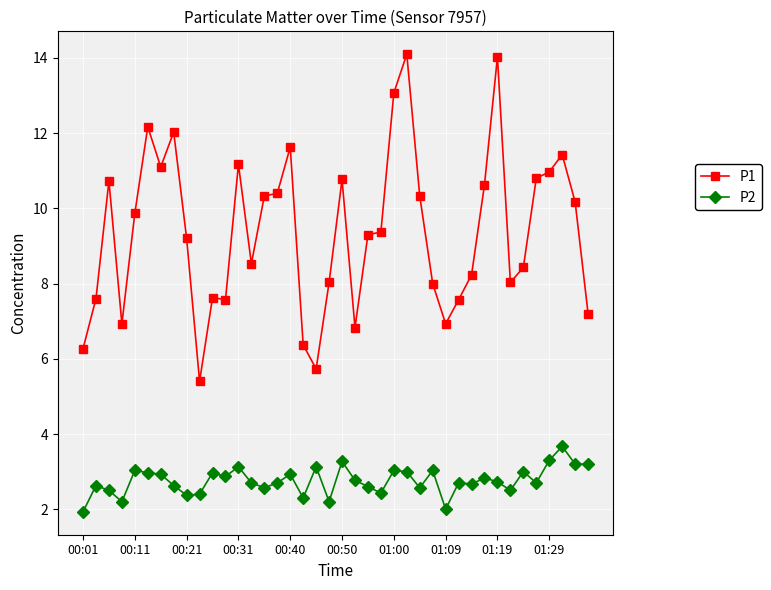

True or false: P1 and P2 cross at least once.

False